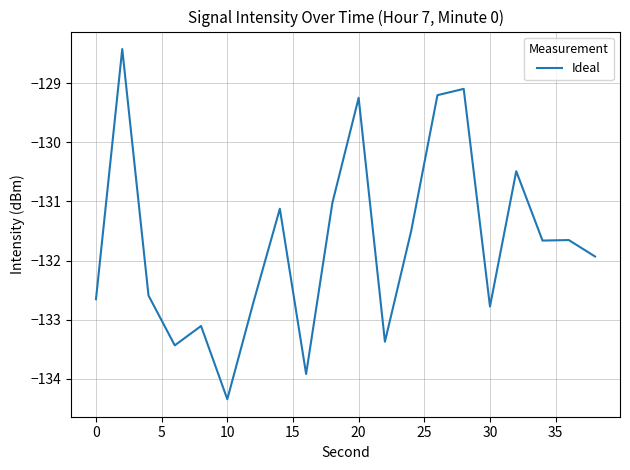

What is the smallest value displayed?

-134.3